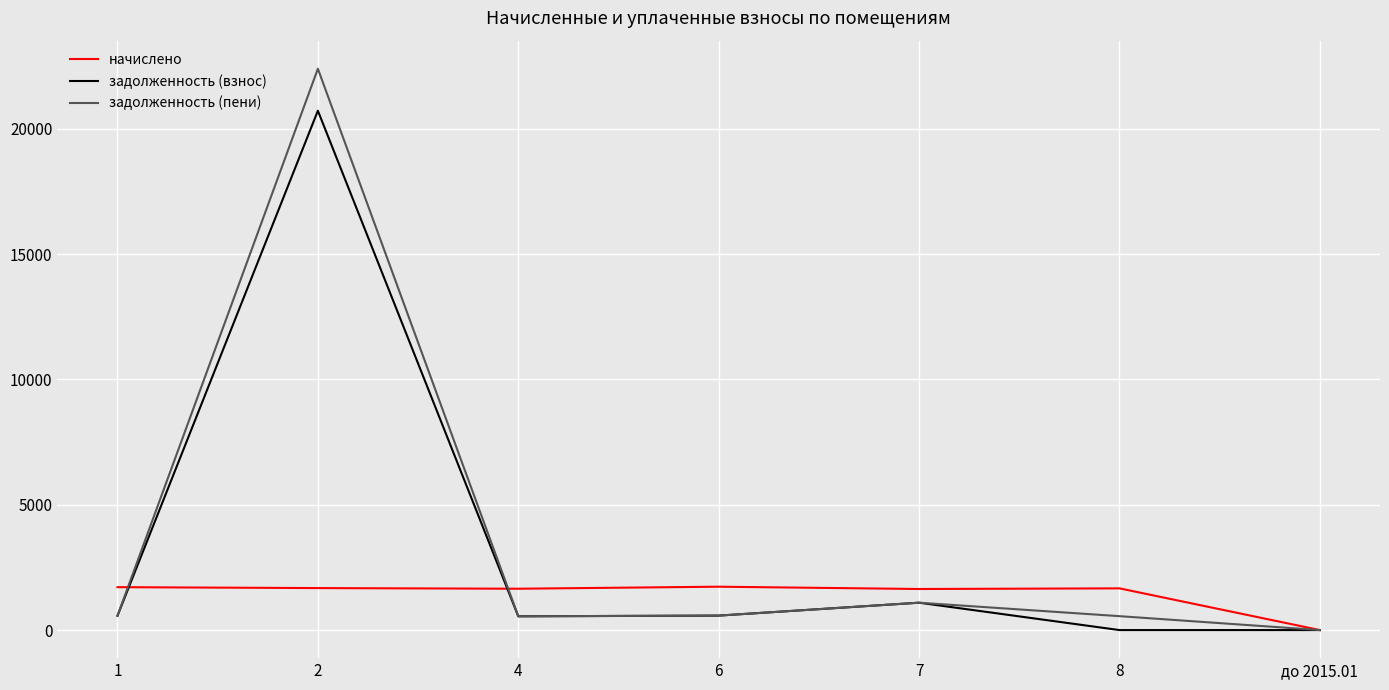

Is it true that задолженность (взнос) equals 0.0 at до 2015.01?

True